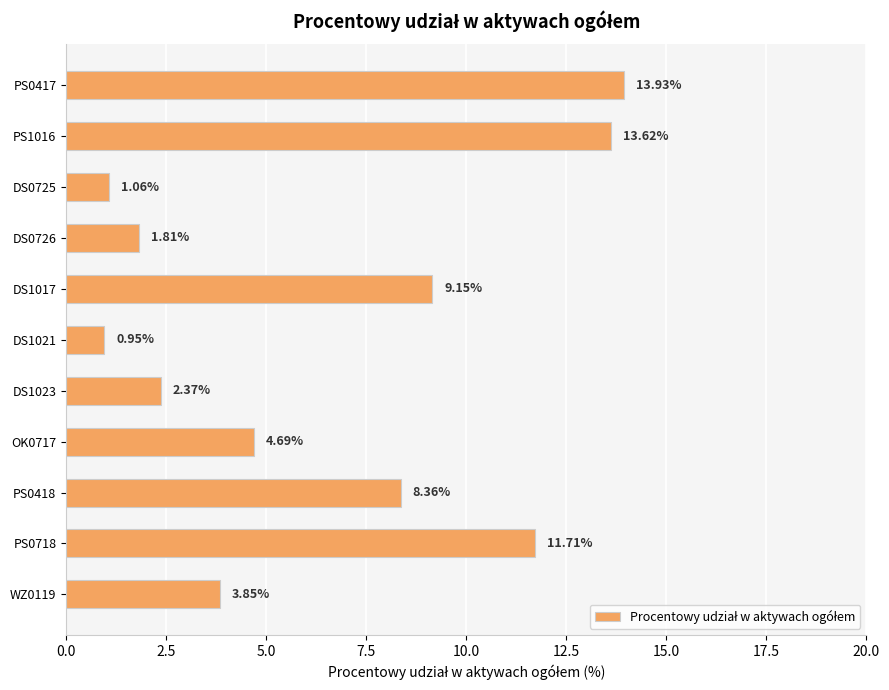

What is the sum of the values at PS0718 and OK0717?

16.4